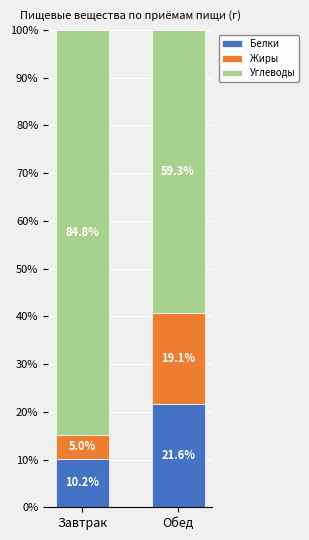

How many data points in Белки are less than 21?

1